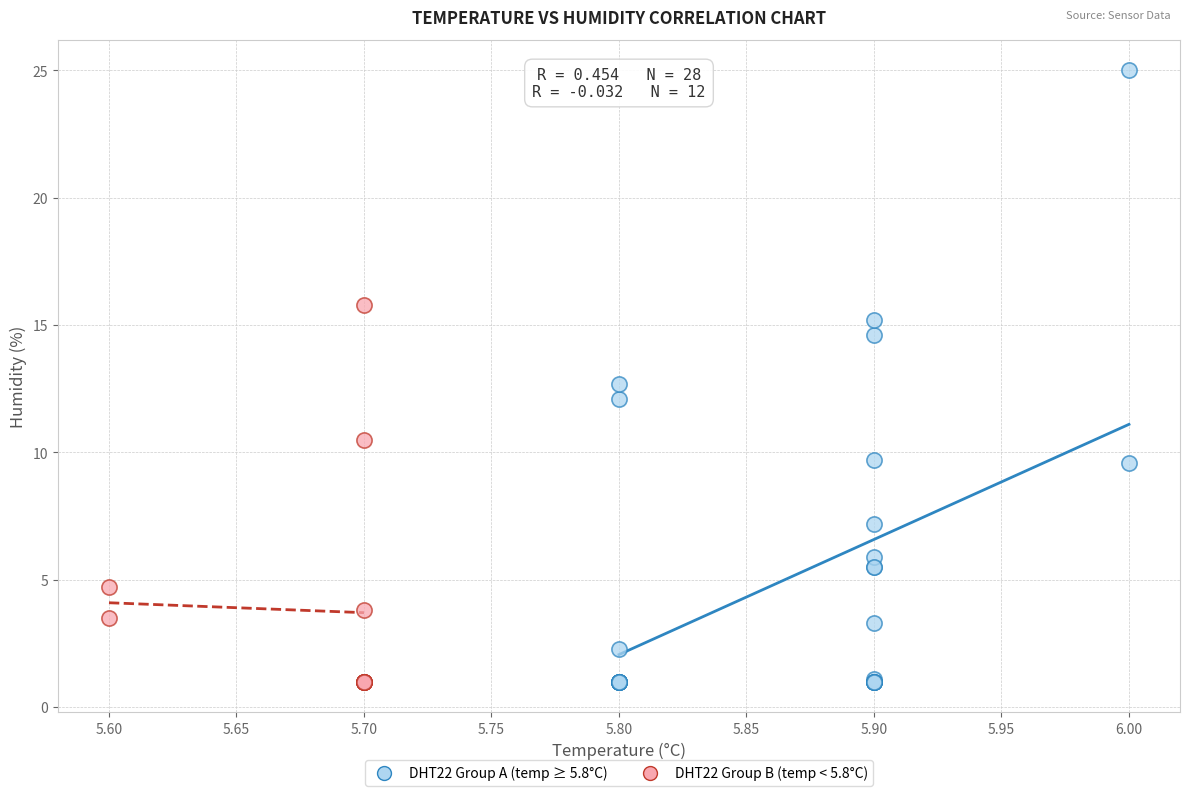

Which series reaches the maximum Y coordinate?

DHT22 Group A (temp ≥ 5.8°C)